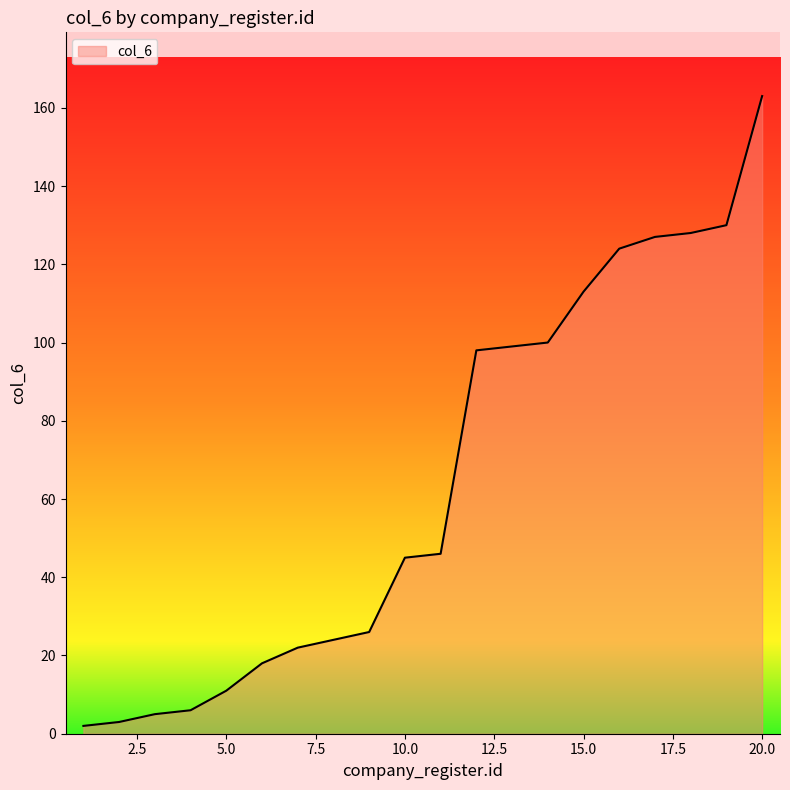

What is the difference between the maximum and minimum values?

161